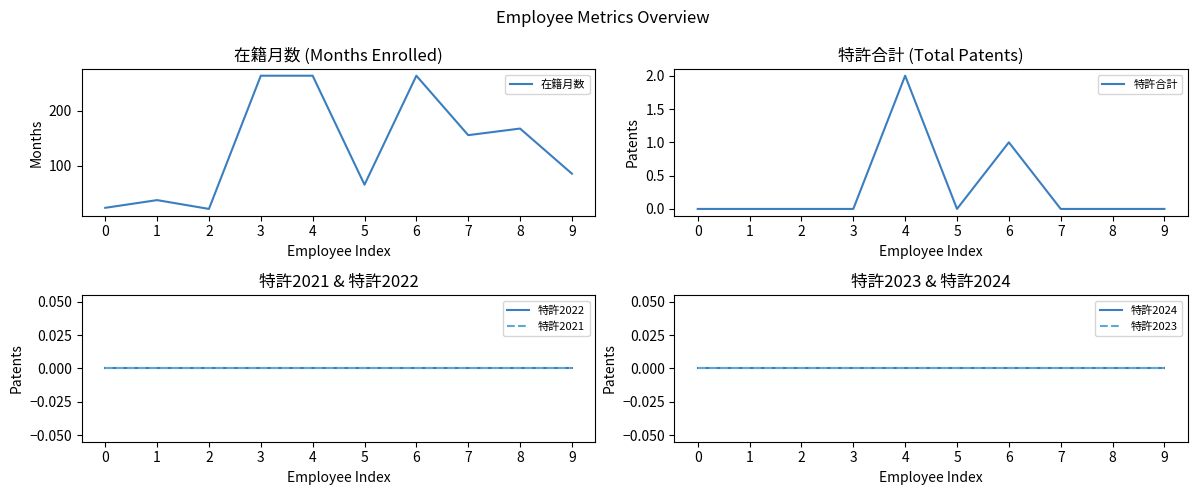

Reading right to left, transcribe all the data shown in this chart.

在籍月数: 86	168	156	264	66	264	264	22	38	24
特許合計: 0	0	0	1	0	2	0	0	0	0
特許2022: 0	0	0	0	0	0	0	0	0	0
特許2021: 0	0	0	0	0	0	0	0	0	0
特許2024: 0	0	0	0	0	0	0	0	0	0
特許2023: 0	0	0	0	0	0	0	0	0	0